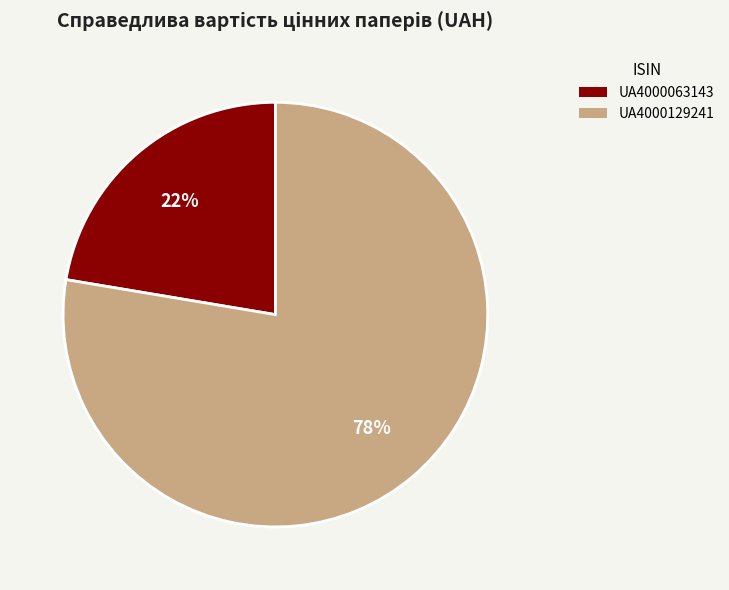

Is the sum of UA4000063143 and UA4000129241 greater than half?

Yes